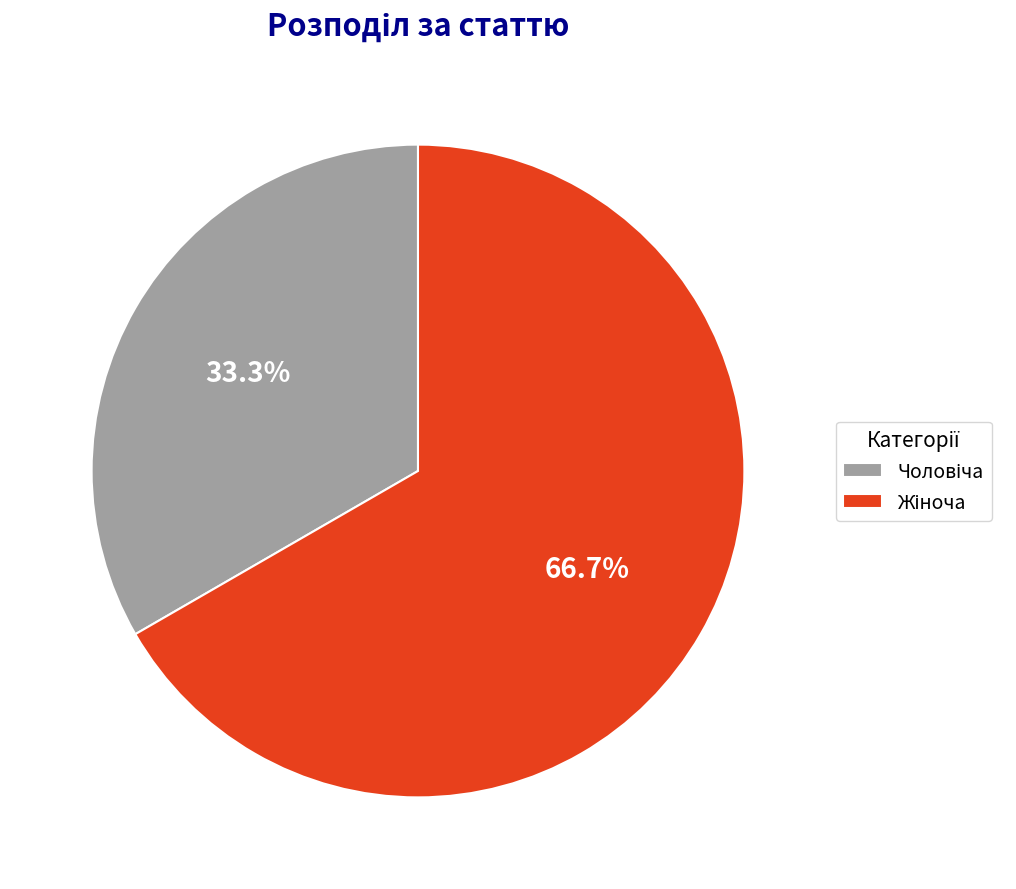

Is there any slice that represents more than half of the pie?

Yes